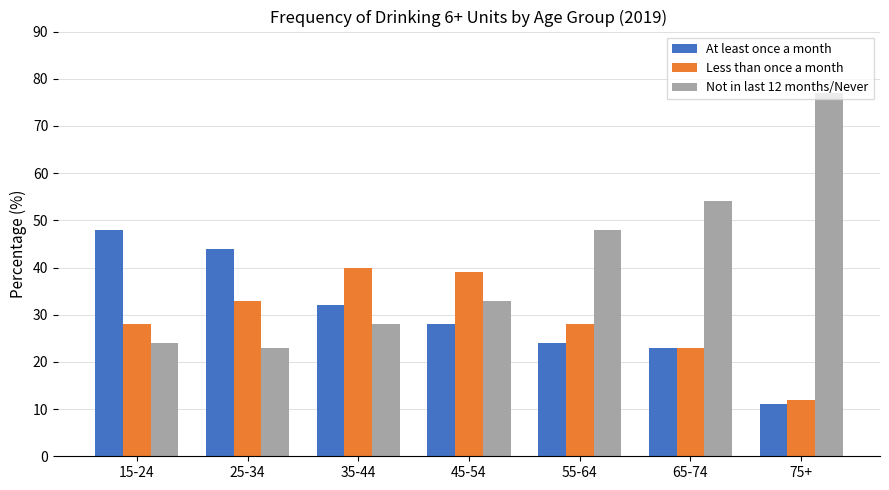

Rank the categories by Not in last 12 months/Never value from highest to lowest.

75+, 65-74, 55-64, 45-54, 35-44, 15-24, 25-34